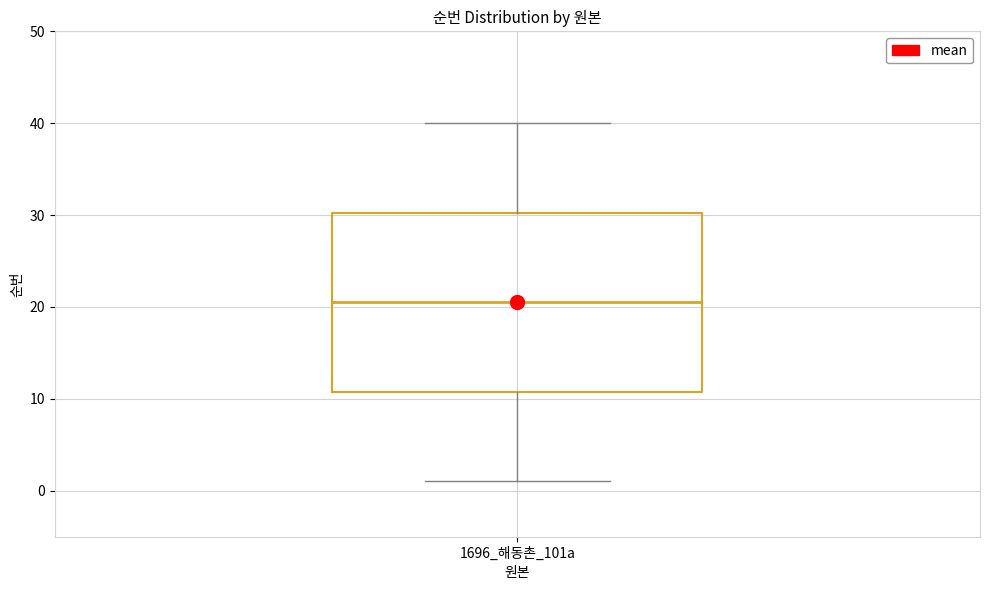

Read this box plot against the y-axis: the position of the median line, the range covered by the box, and the ends of both whiskers. The values are not printed on the chart, so give them approximately, as read against the axis.

median 21, box 11 to 30, whiskers 1 to 40